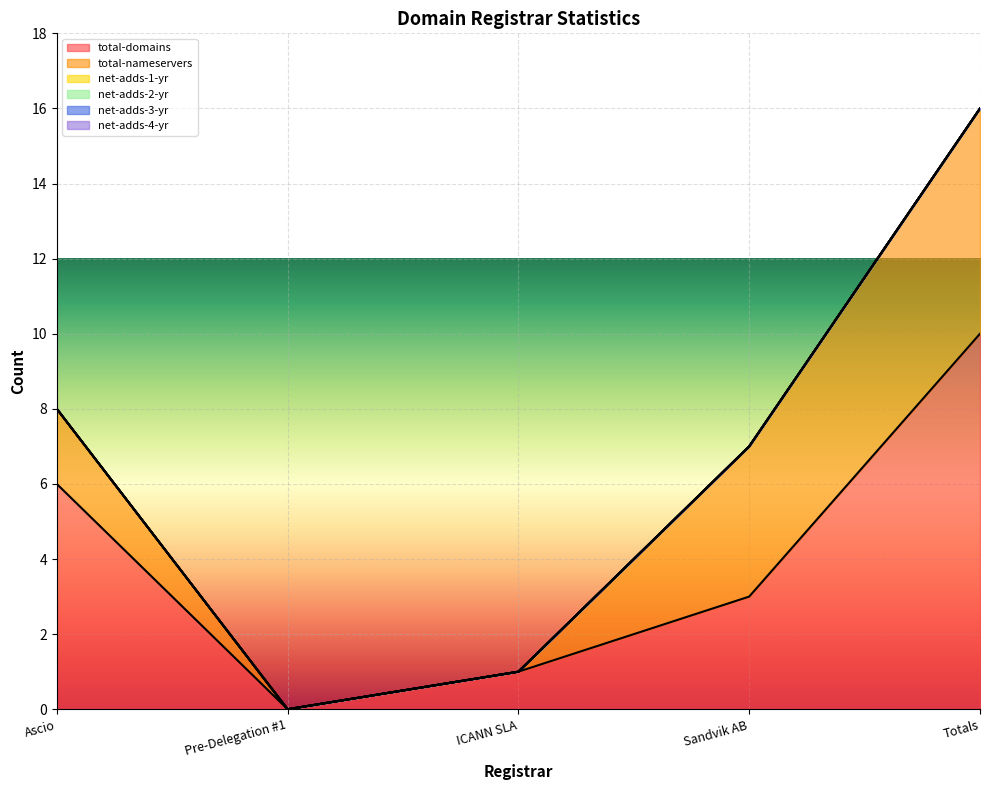

Reading right to left, extract all data points from this chart.

total-domains: Totals=10	Sandvik AB=3	ICANN SLA=1	Pre-Delegation #1=0	Ascio=6
total-nameservers: Totals=6	Sandvik AB=4	ICANN SLA=0	Pre-Delegation #1=0	Ascio=2
net-adds-1-yr: Totals=0	Sandvik AB=0	ICANN SLA=0	Pre-Delegation #1=0	Ascio=0
net-adds-2-yr: Totals=0	Sandvik AB=0	ICANN SLA=0	Pre-Delegation #1=0	Ascio=0
net-adds-3-yr: Totals=0	Sandvik AB=0	ICANN SLA=0	Pre-Delegation #1=0	Ascio=0
net-adds-4-yr: Totals=0	Sandvik AB=0	ICANN SLA=0	Pre-Delegation #1=0	Ascio=0